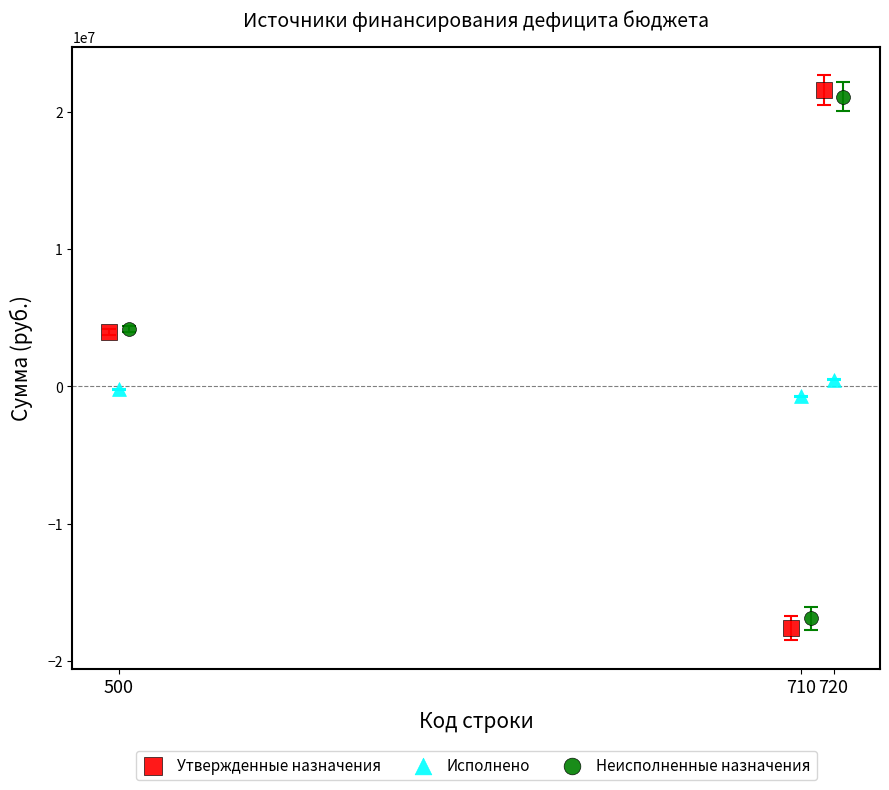

Which series contains the highest Y value?

Утвержденные назначения